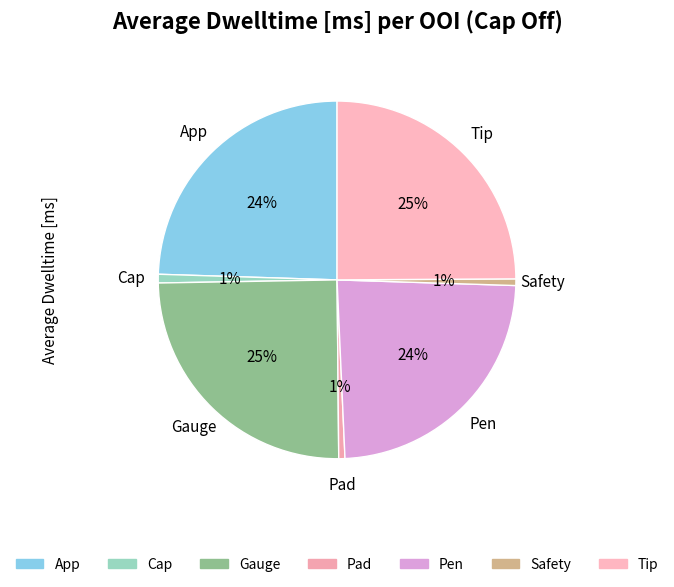

Is it true that App is 19% of the pie?

False